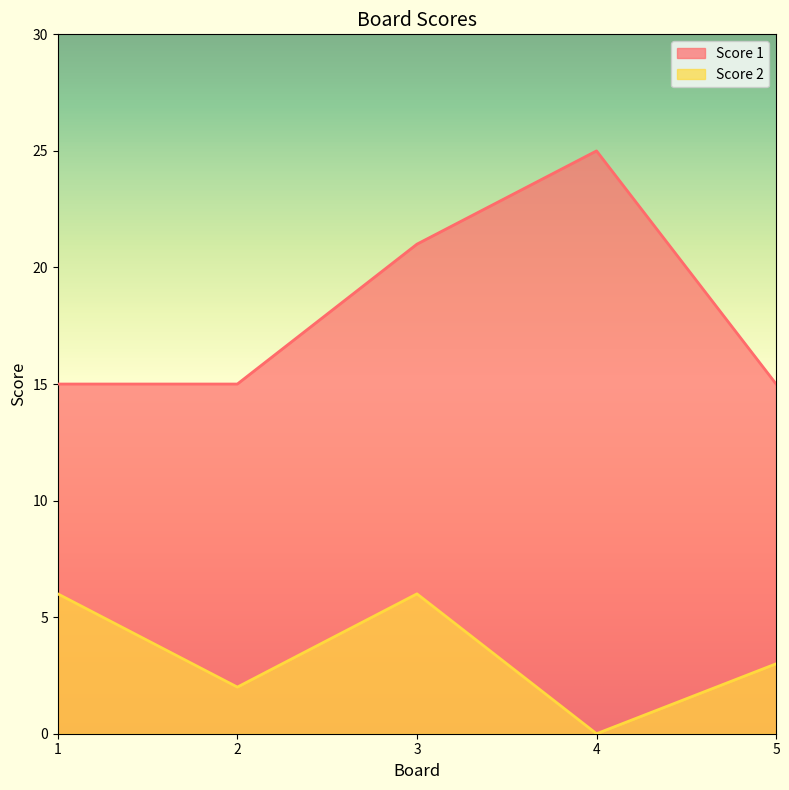

List the series in order of their peak value, lowest first.

Score 2, Score 1